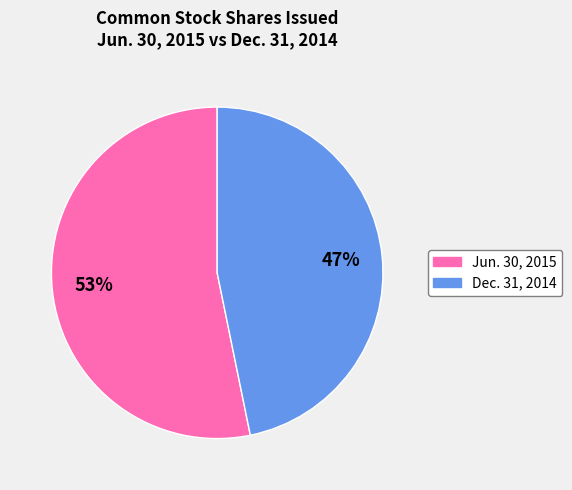

Is it true that Jun. 30, 2015 is 62% of the pie?

False